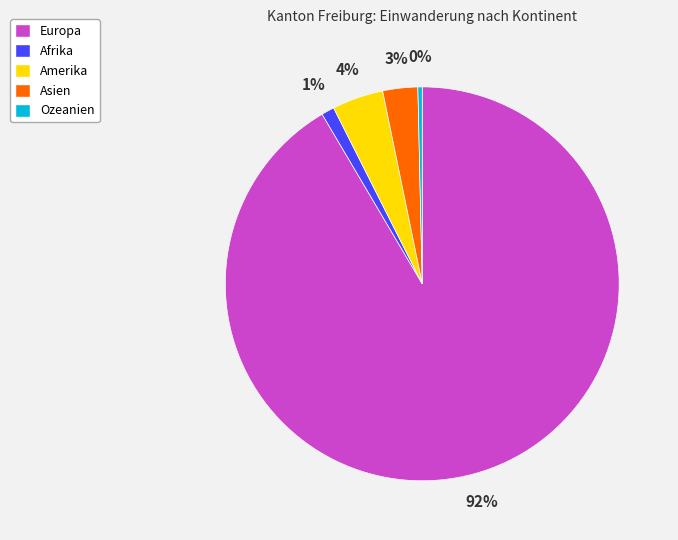

The Europa slice represents 99% of the pie. True or false?

False